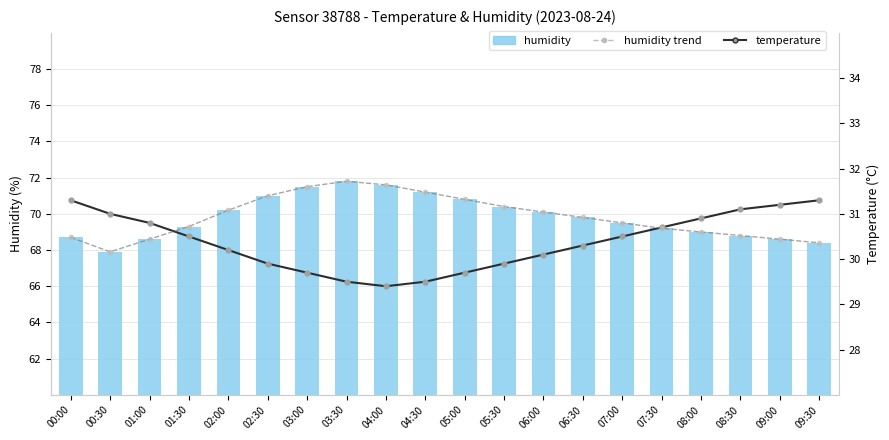

Where does the humidity trend series first go above 69?

01:30